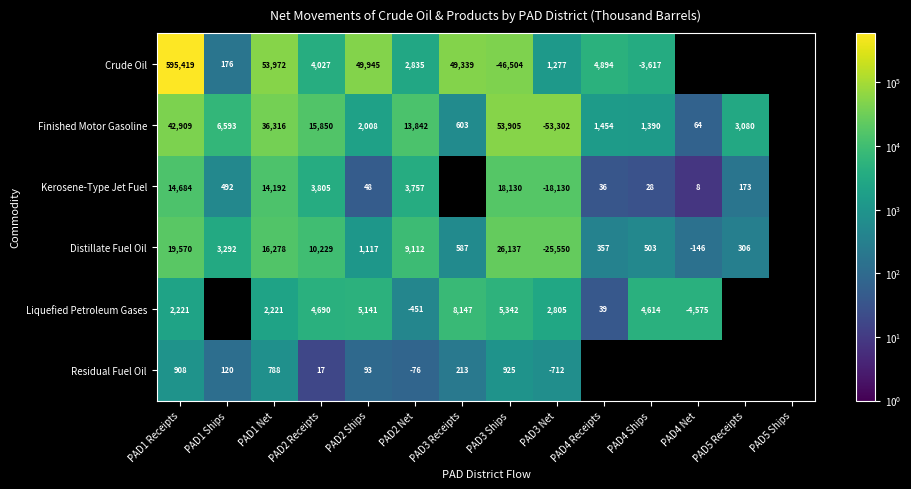

What is the difference between the highest and lowest values at PAD2 Receipts?

15833